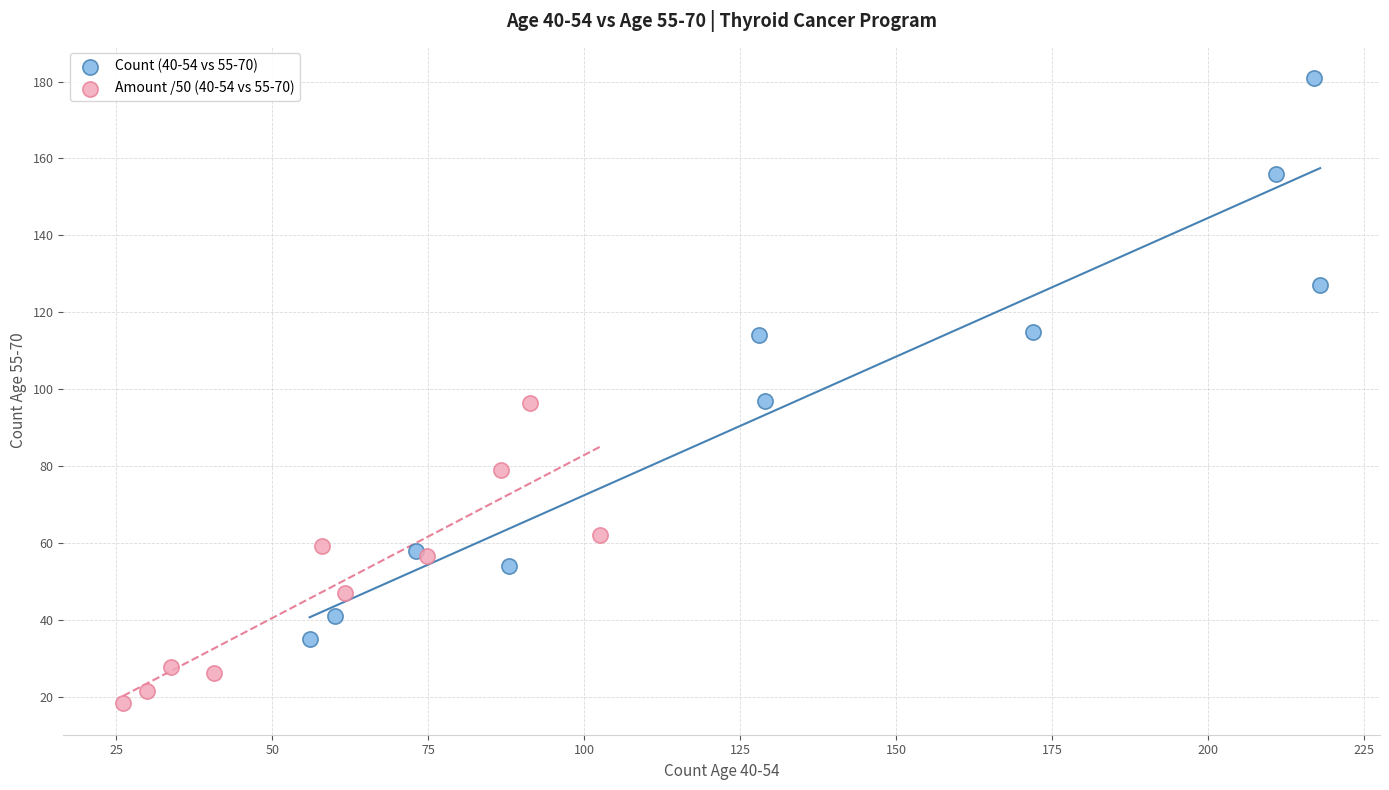

Which series reaches the minimum Y coordinate?

Amount /50 (40-54 vs 55-70)